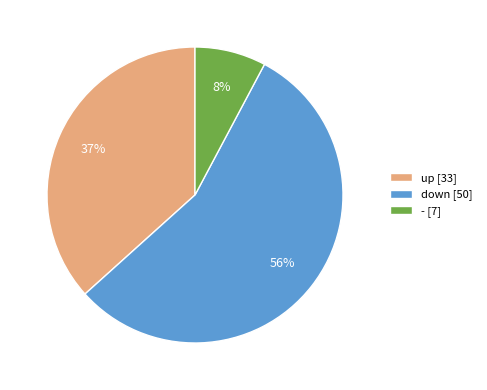

Is it true that down [50] is 49% of the pie?

False